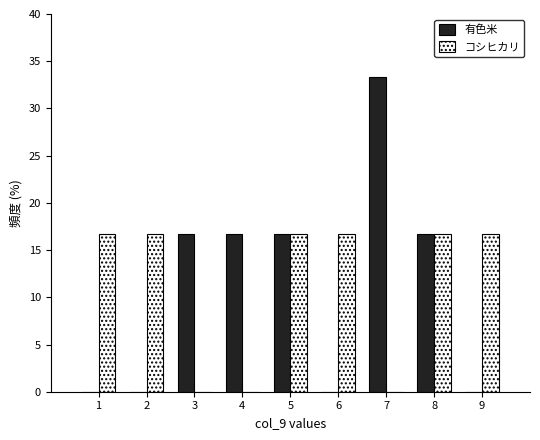

Reading left to right, list all the values displayed in this chart.

有色米: 1=0.0	2=0.0	3=16.7	4=16.7	5=16.7	6=0.0	7=33.3	8=16.7	9=0.0
コシヒカリ: 1=16.7	2=16.7	3=0.0	4=0.0	5=16.7	6=16.7	7=0.0	8=16.7	9=16.7